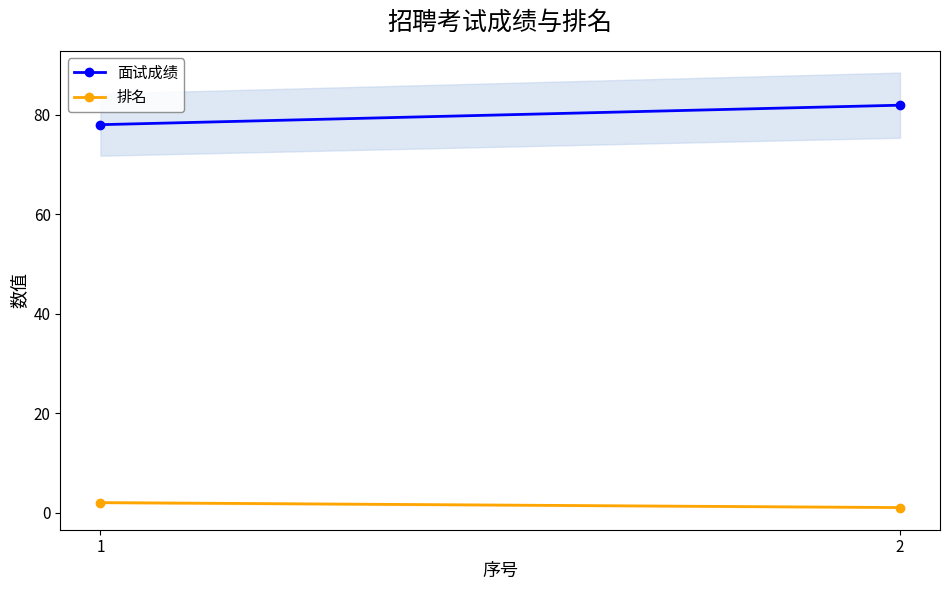

List the series in order of their peak value, lowest first.

排名, 面试成绩